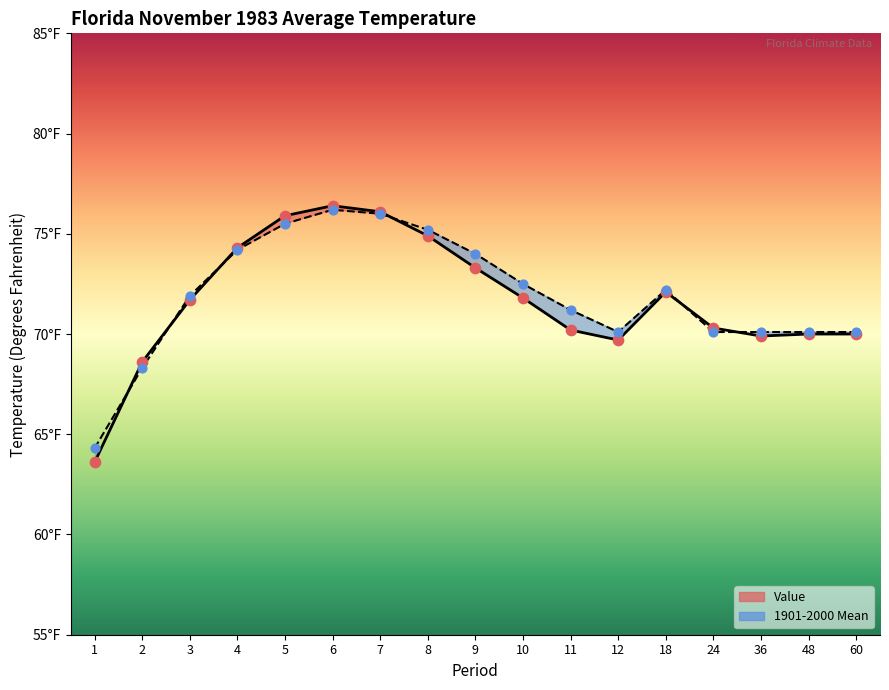

Which series has the widest spread of Y values?

Value